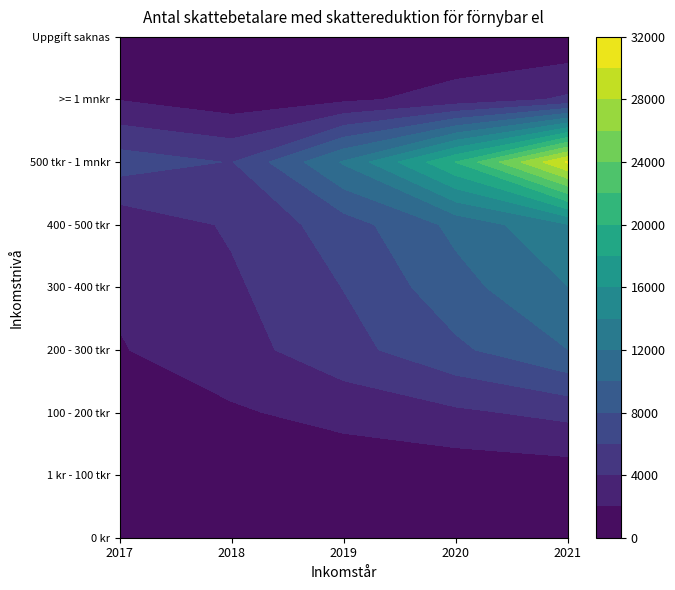

Reading right to left, list all the values displayed in this chart.

2017: 148	1917	7018	2532	2268	1883	1055	320	127
2018: 166	784	5900	4260	3670	3193	1745	454	207
2019: 292	1611	12220	7044	6050	5279	2683	625	322
2020: 446	2729	20035	10522	9265	7585	3646	715	479
2021: 280	4320	30265	13906	11978	9982	4553	929	607